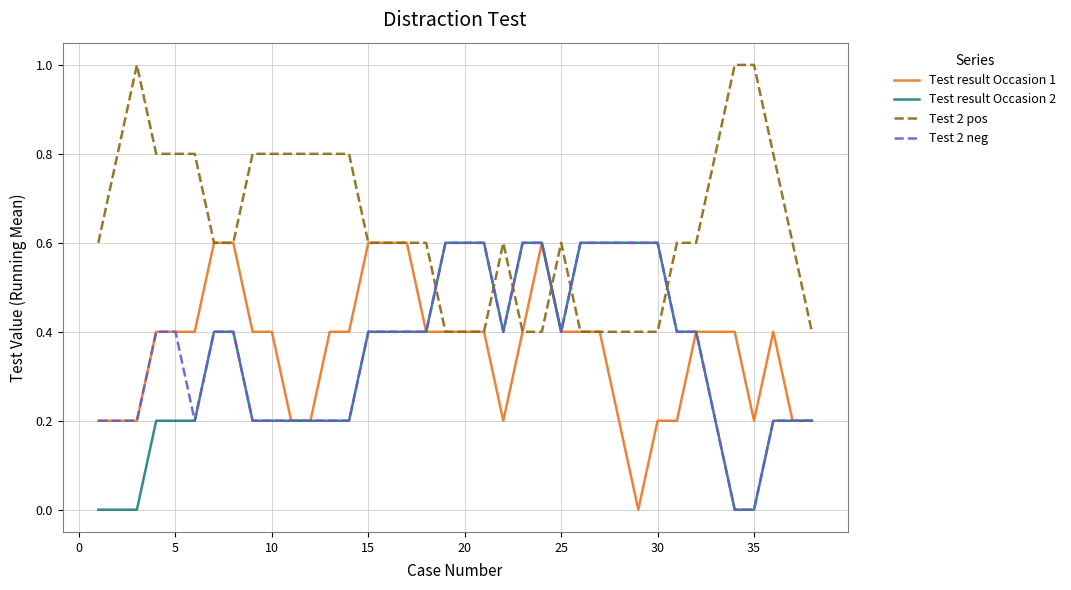

After their last crossing, which series has the higher values: Test 2 pos or Test 2 neg?

Test 2 pos